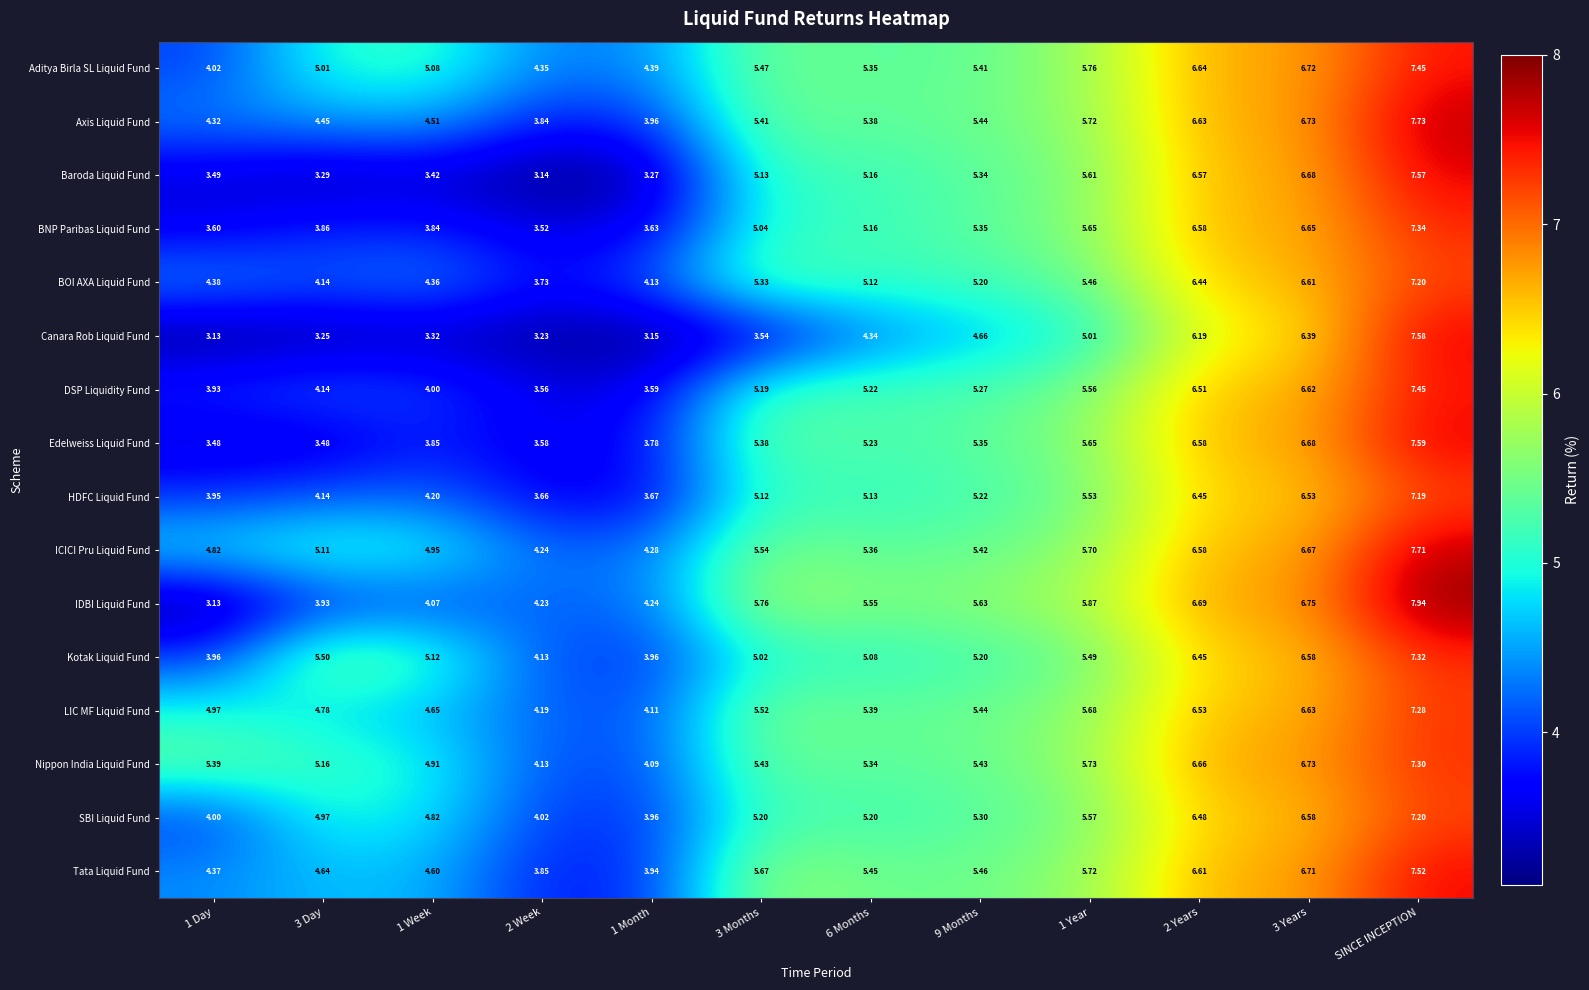

Which series changed the most between 2 Years and SINCE INCEPTION?

Canara Rob Liquid Fund